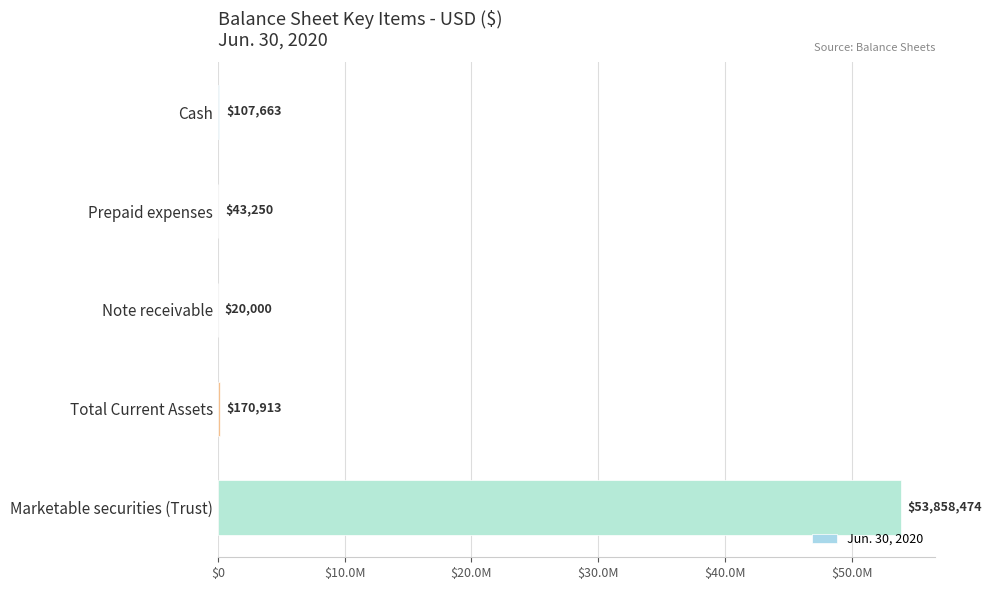

Are the bars horizontal?

Yes